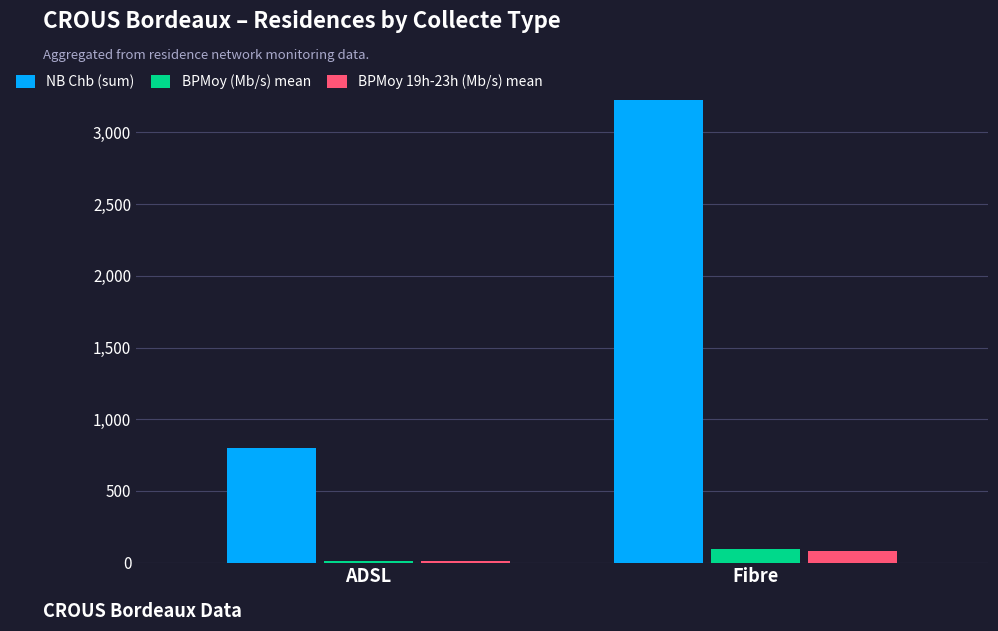

What is the sum of all NB Chb (sum) values?

4021.0